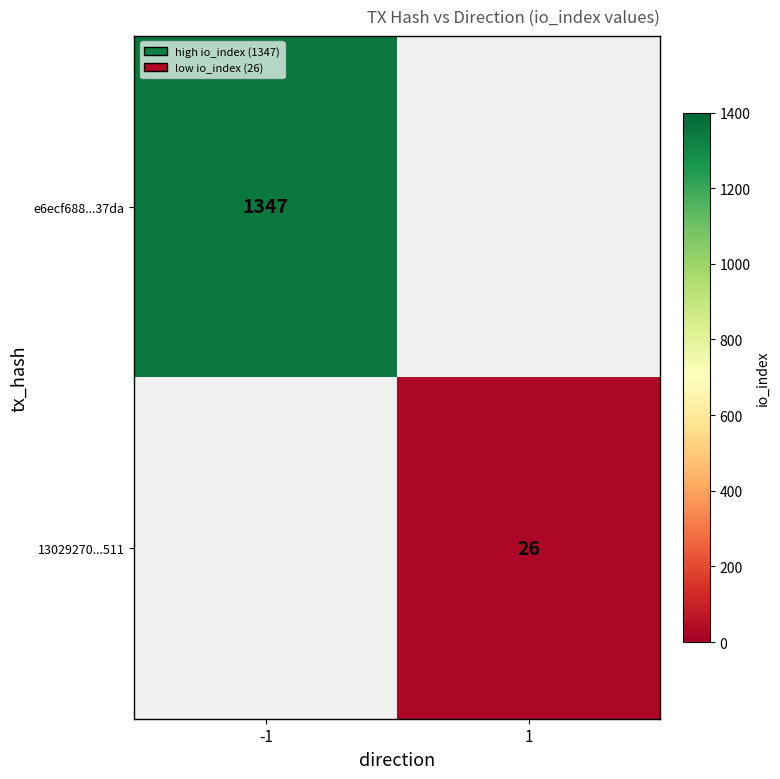

The value of e6ecf688...37da at -1 is 465. True or false?

False